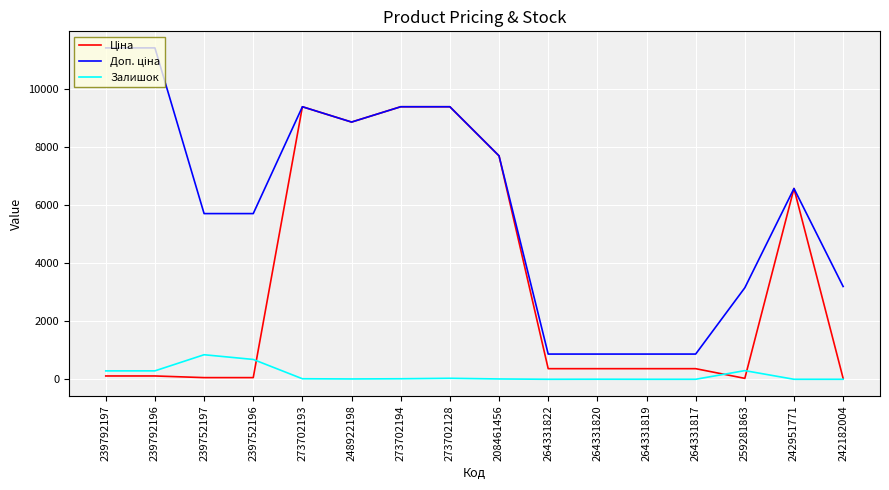

Is it true that Залишок equals 290.0 at 239792196?

True